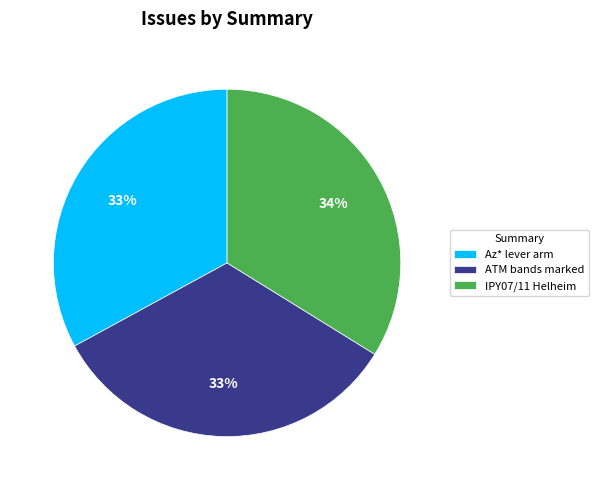

Is ATM bands marked the majority of the pie?

No